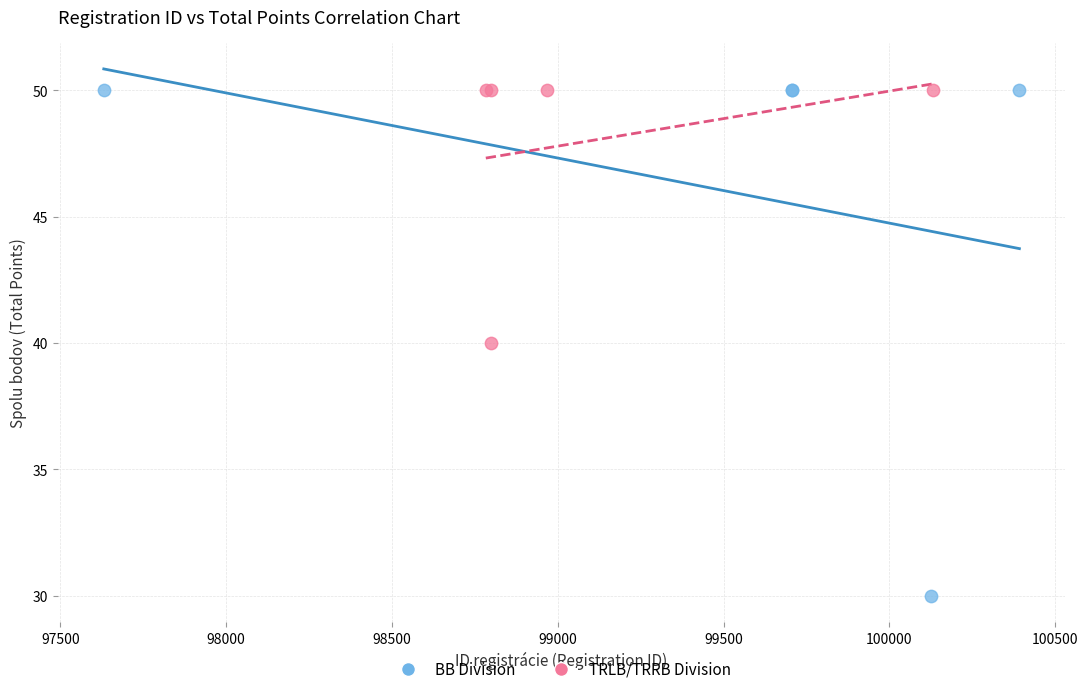

What are all the series names shown in the legend?

BB Division, TRLB/TRRB Division